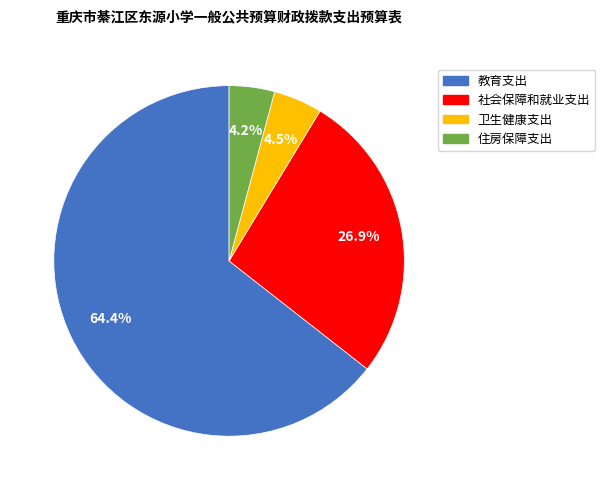

Does 教育支出 represent more than half of the total?

Yes